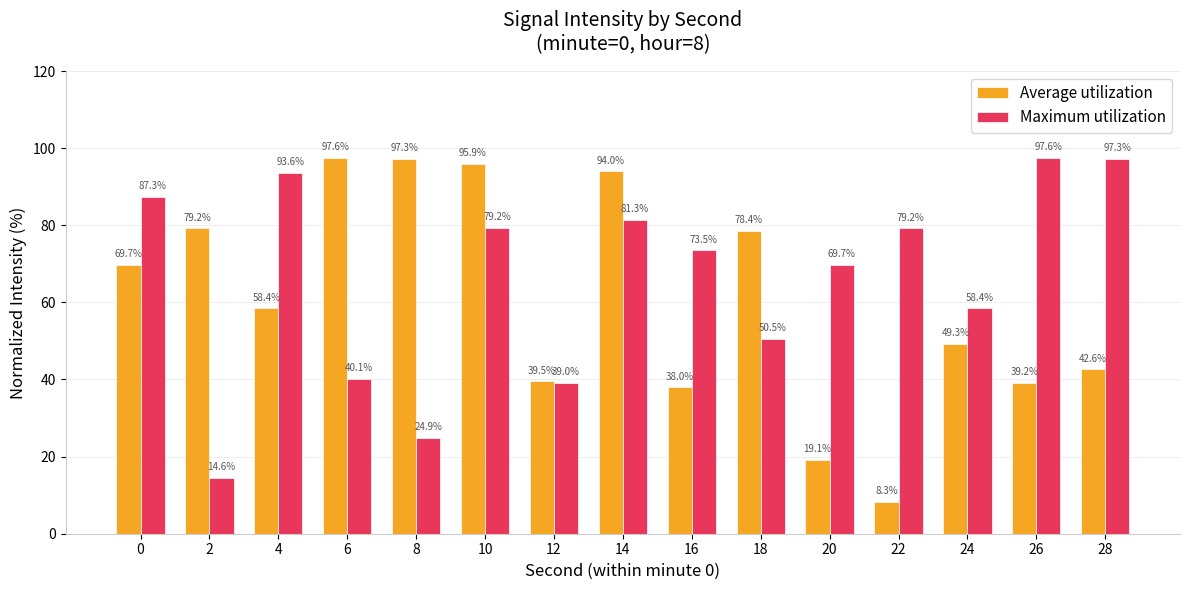

Between 0 and 26, which series saw the biggest shift?

Average utilization